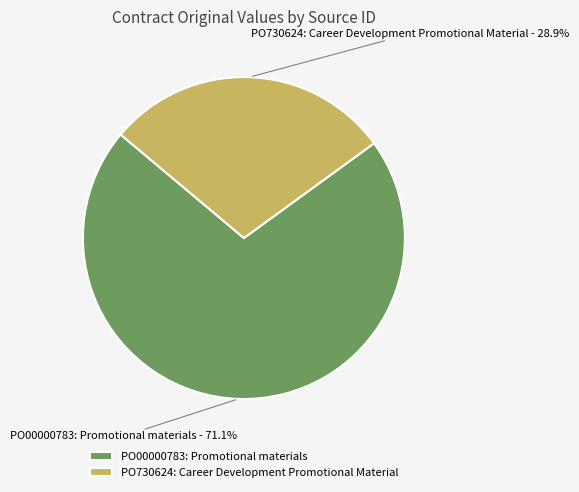

What percentage is the PO730624 slice, to the nearest percent?

29%